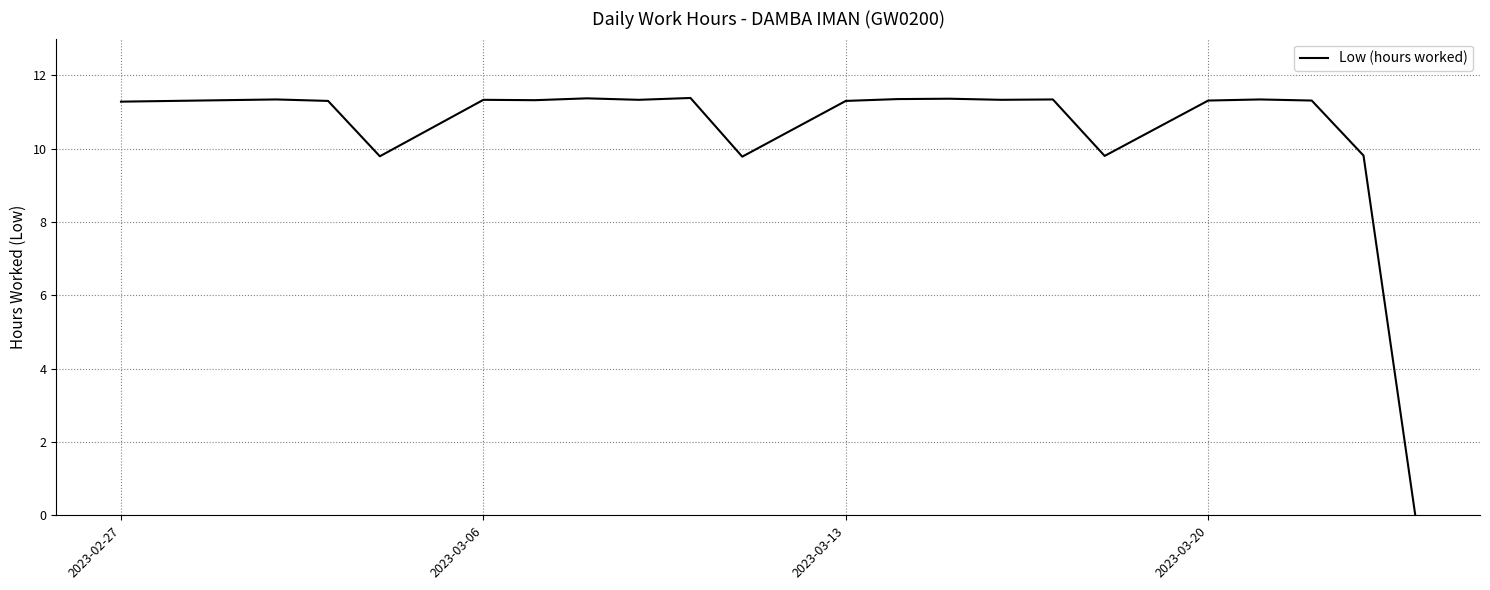

What is the difference between the maximum and minimum values?

11.4